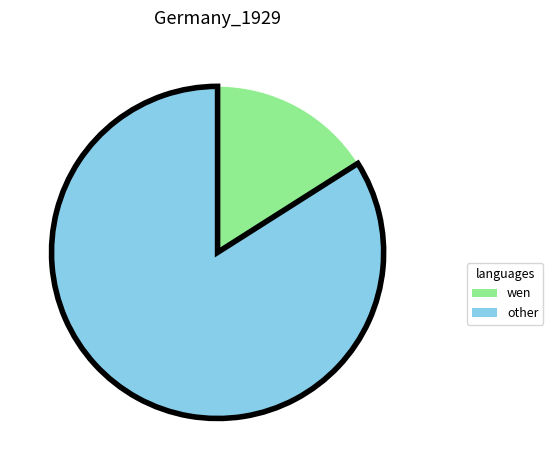

Is there any slice that represents more than half of the pie?

Yes